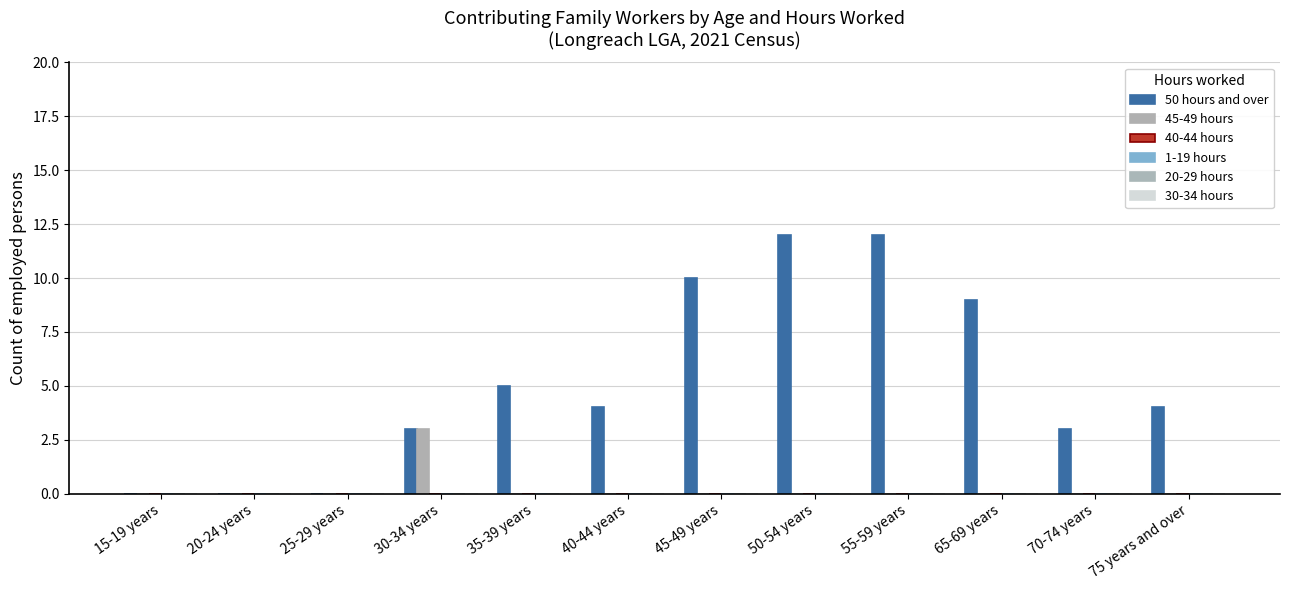

Reading left to right, extract all data points from this chart.

50 hours and over: 15-19 years=0	20-24 years=0	25-29 years=0	30-34 years=3	35-39 years=5	40-44 years=4	45-49 years=10	50-54 years=12	55-59 years=12	65-69 years=9	70-74 years=3	75 years and over=4
45-49 hours: 15-19 years=0	20-24 years=0	25-29 years=0	30-34 years=3	35-39 years=0	40-44 years=0	45-49 years=0	50-54 years=0	55-59 years=0	65-69 years=0	70-74 years=0	75 years and over=0
40-44 hours: 15-19 years=0	20-24 years=0	25-29 years=0	30-34 years=0	35-39 years=0	40-44 years=0	45-49 years=0	50-54 years=0	55-59 years=0	65-69 years=0	70-74 years=0	75 years and over=0
1-19 hours: 15-19 years=0	20-24 years=0	25-29 years=0	30-34 years=0	35-39 years=0	40-44 years=0	45-49 years=0	50-54 years=0	55-59 years=0	65-69 years=0	70-74 years=0	75 years and over=0
20-29 hours: 15-19 years=0	20-24 years=0	25-29 years=0	30-34 years=0	35-39 years=0	40-44 years=0	45-49 years=0	50-54 years=0	55-59 years=0	65-69 years=0	70-74 years=0	75 years and over=0
30-34 hours: 15-19 years=0	20-24 years=0	25-29 years=0	30-34 years=0	35-39 years=0	40-44 years=0	45-49 years=0	50-54 years=0	55-59 years=0	65-69 years=0	70-74 years=0	75 years and over=0